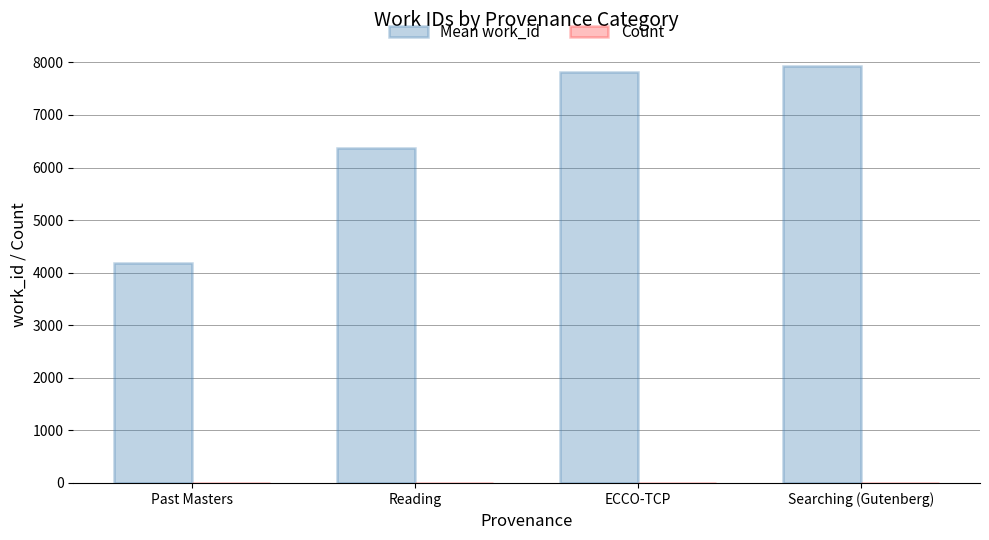

Are the bars horizontal?

No